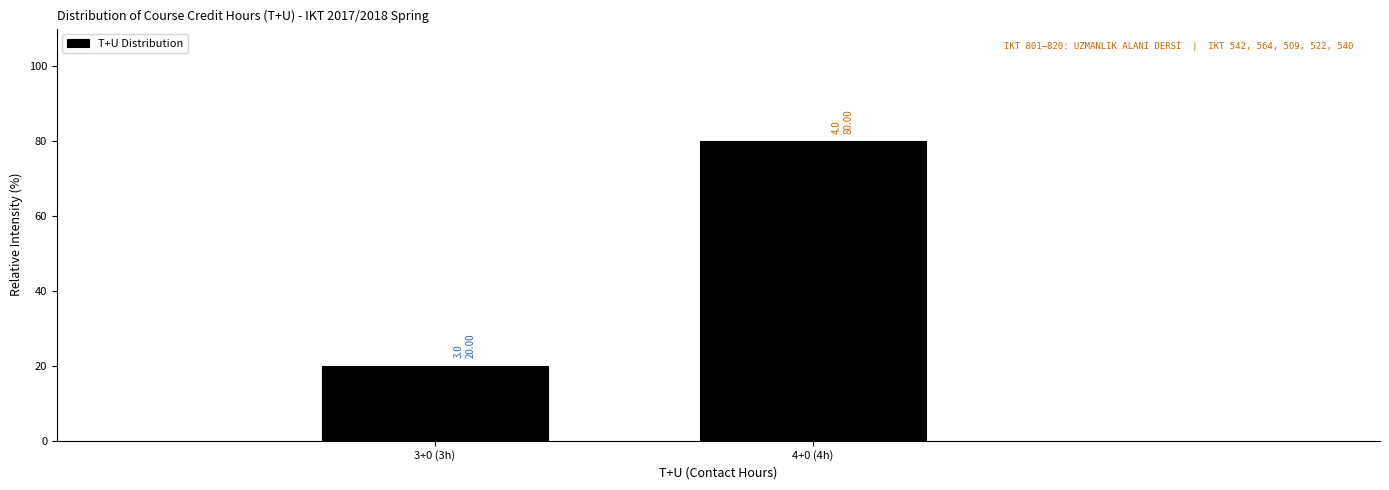

Reading right to left, transcribe all the data shown in this chart.

80	20